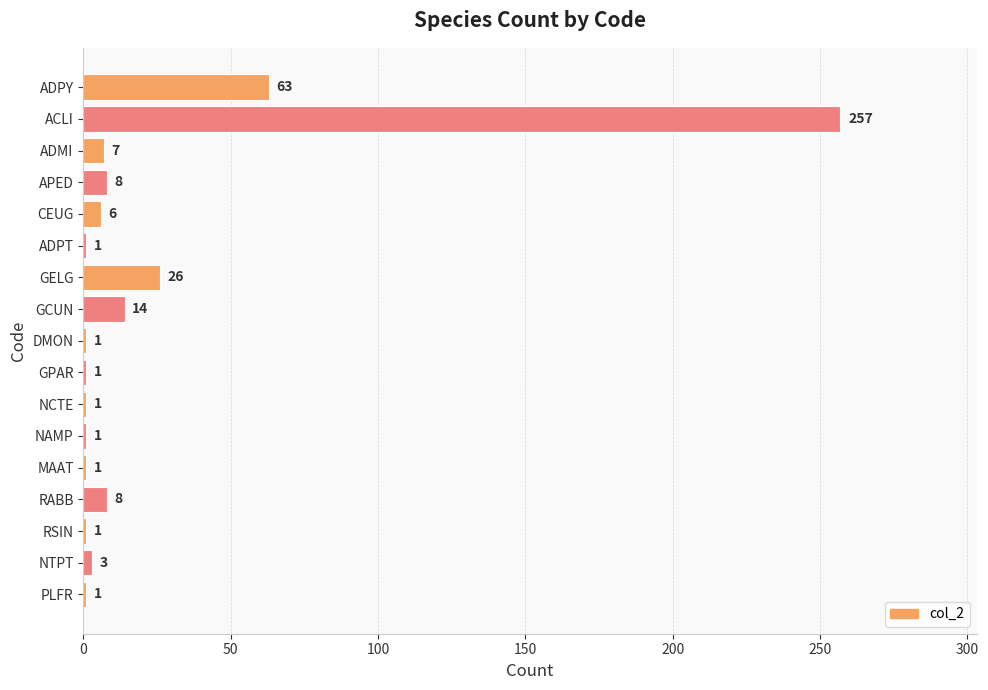

At which category does the chart reach its peak across all series?

ACLI